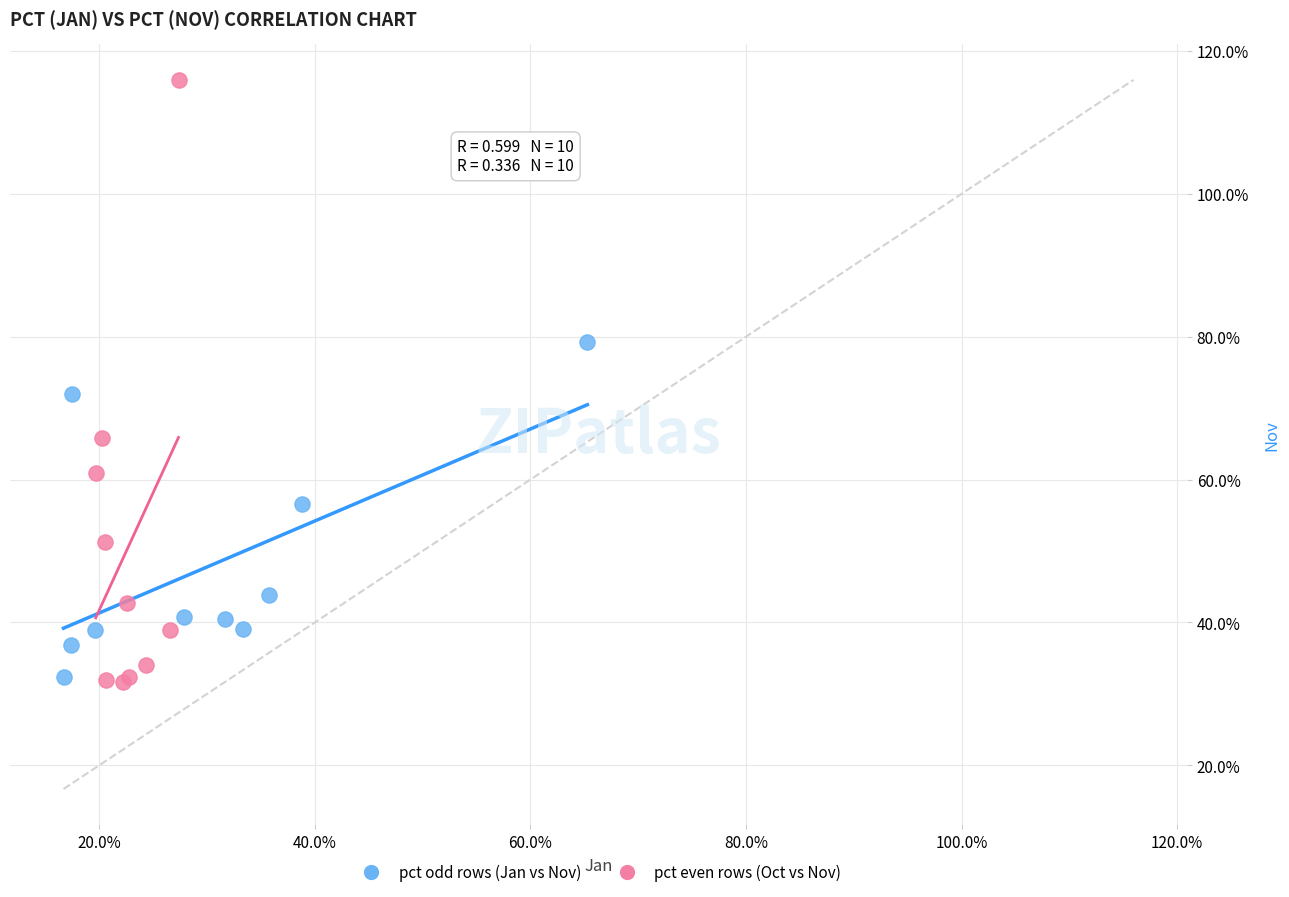

What are all the series names shown in the legend?

pct odd rows (Jan vs Nov), pct even rows (Oct vs Nov)